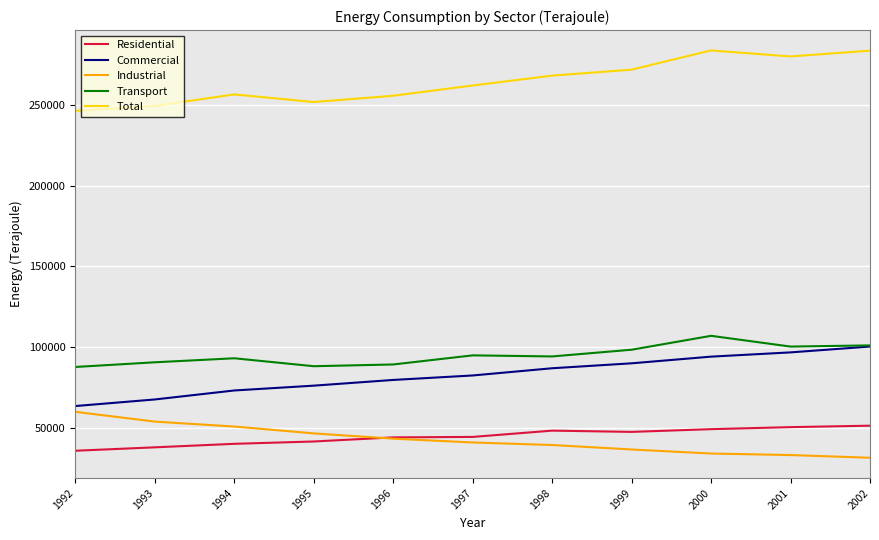

True or false: Total has a value of 432238.1 at 2002.

False